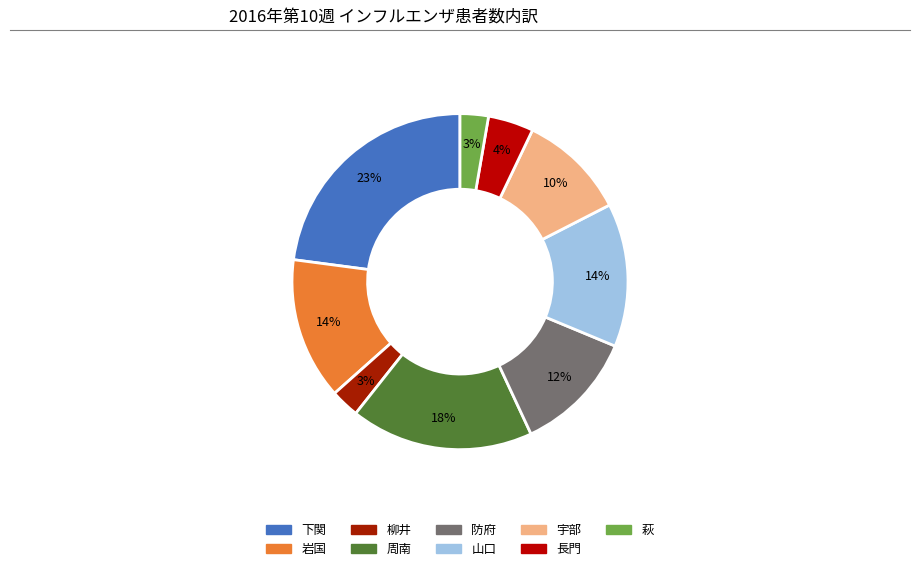

What is the change in value from 柳井 to 防府?

+202